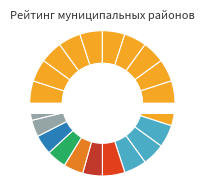

Is Орловский район the majority of the pie?

No